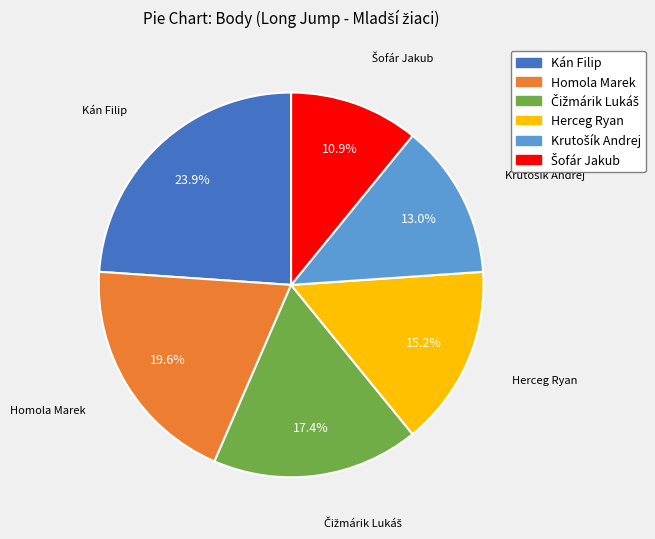

Is there any slice that represents more than half of the pie?

No